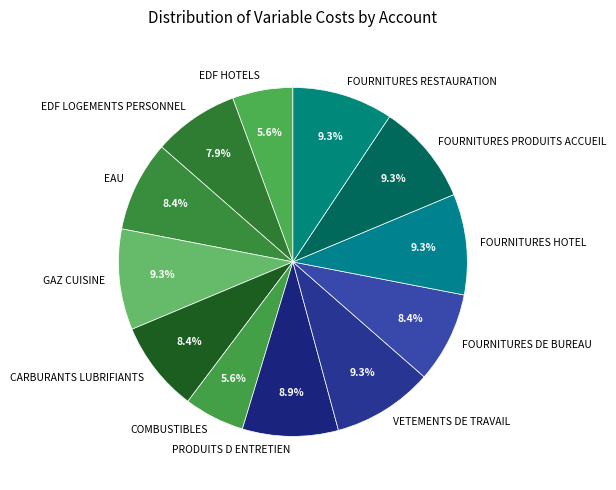

Do VETEMENTS DE TRAVAIL and PRODUITS D ENTRETIEN together represent more than half of the pie?

No